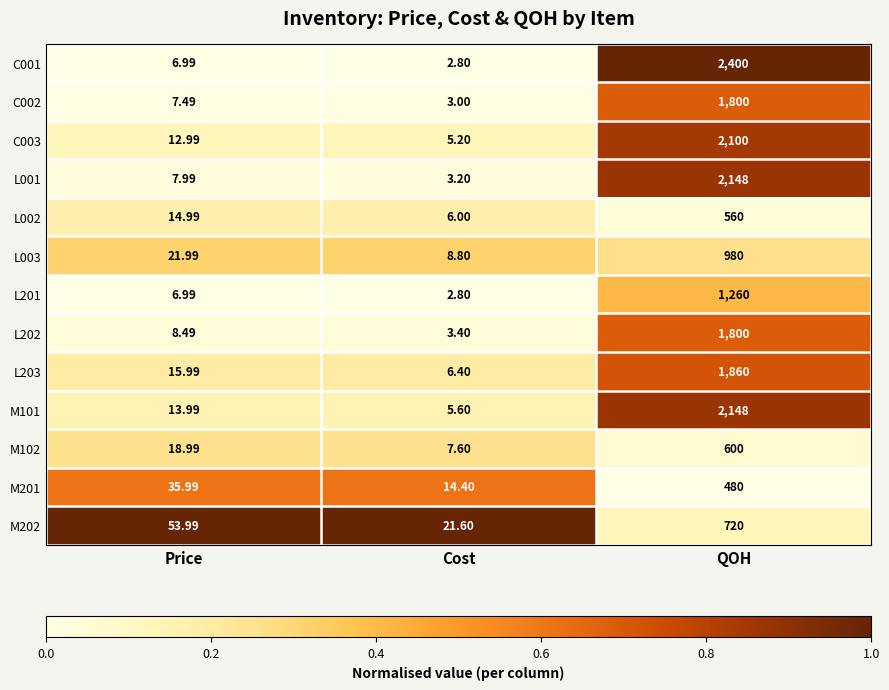

Which label corresponds to the smallest value in the chart?

Cost